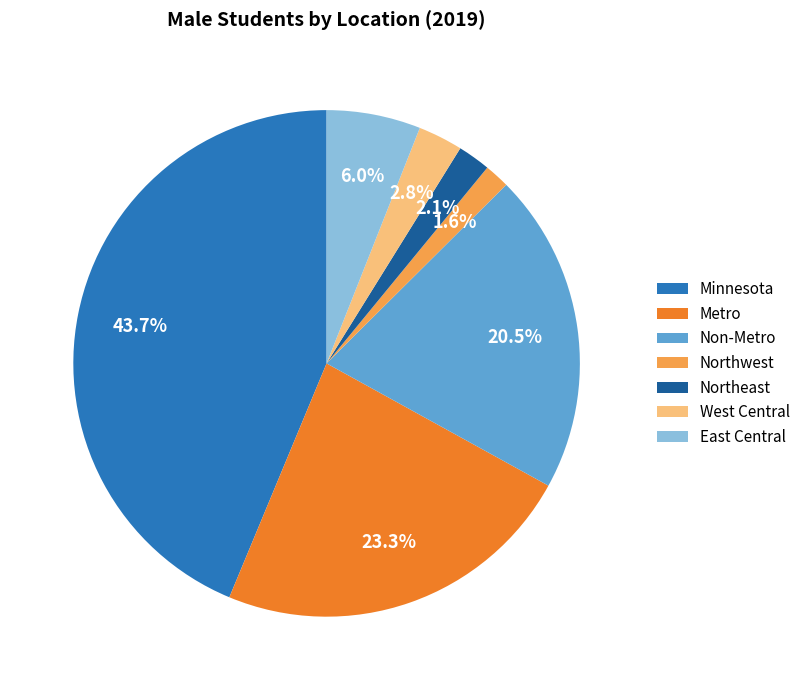

Does Non-Metro represent more than half of the total?

No